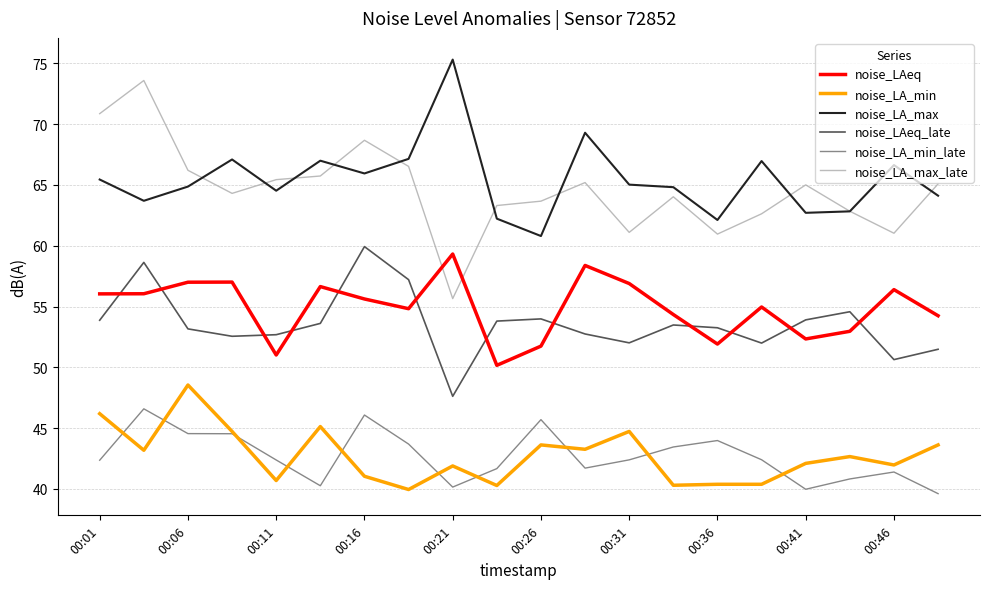

True or false: noise_LA_max and noise_LA_min intersect in this chart.

False